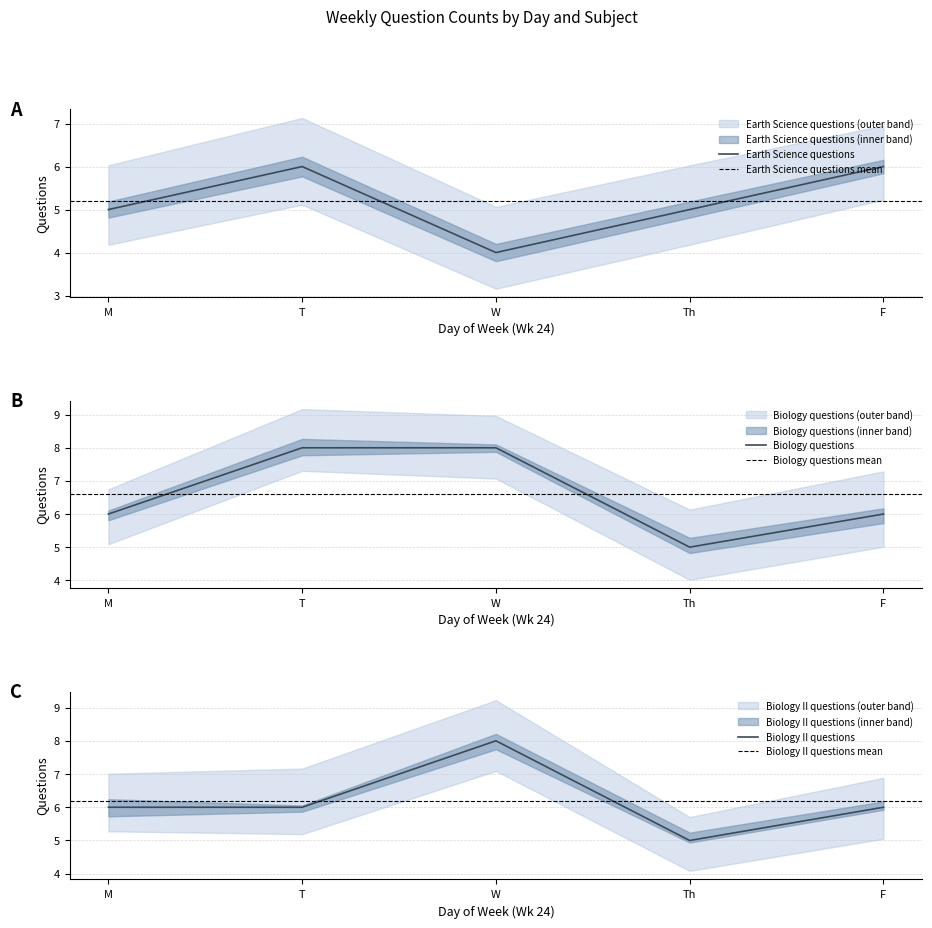

Rank the series by their average value, from highest to lowest.

Biology questions, Biology II questions, Earth Science questions